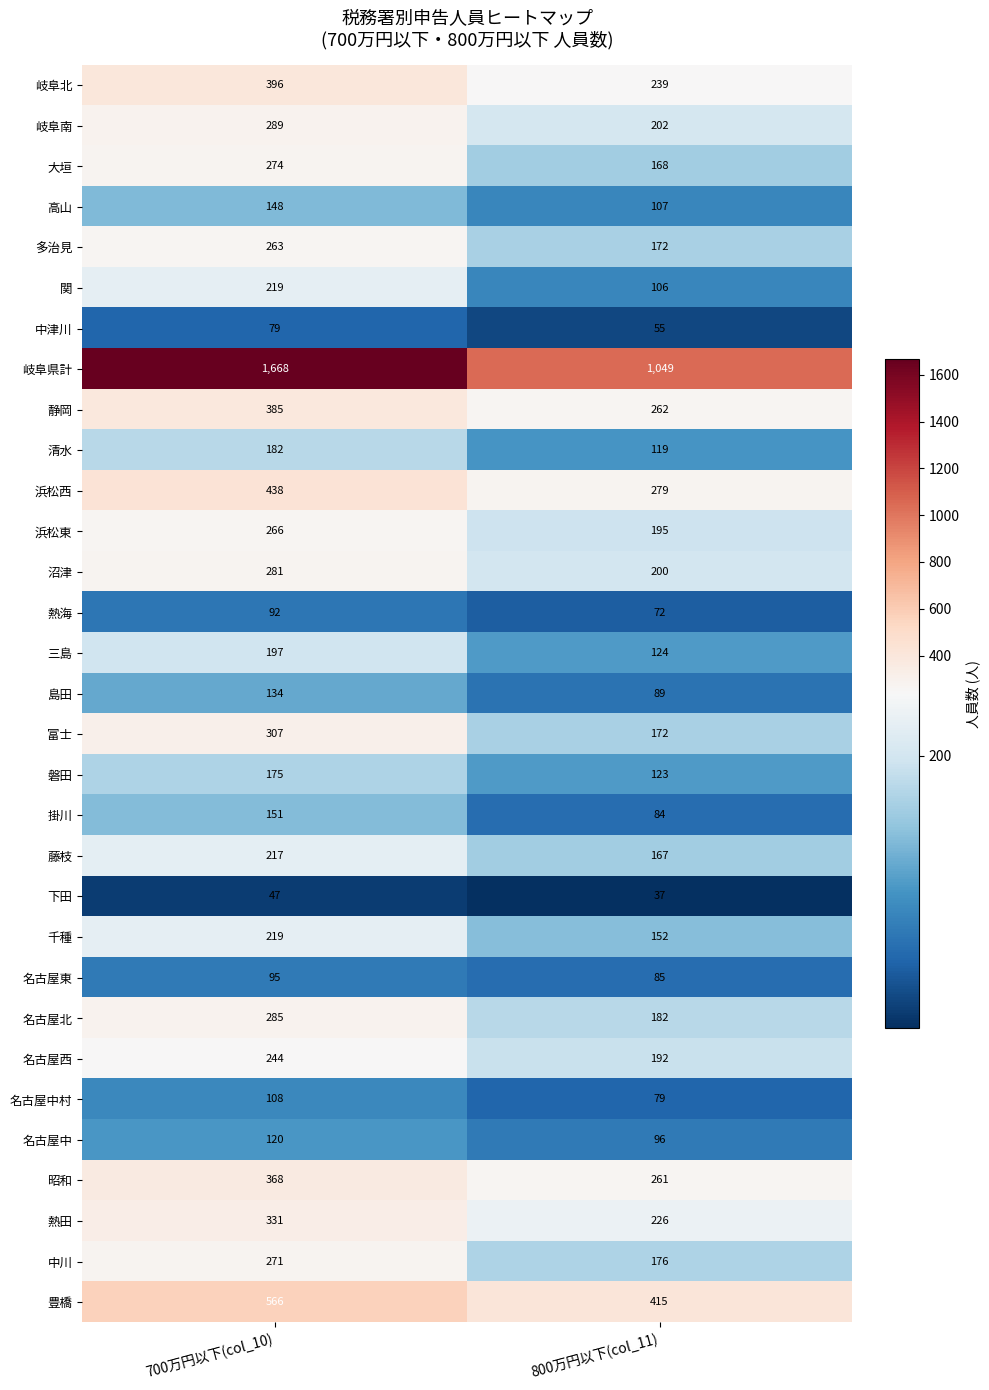

Which series has the largest total across all categories?

岐阜県計